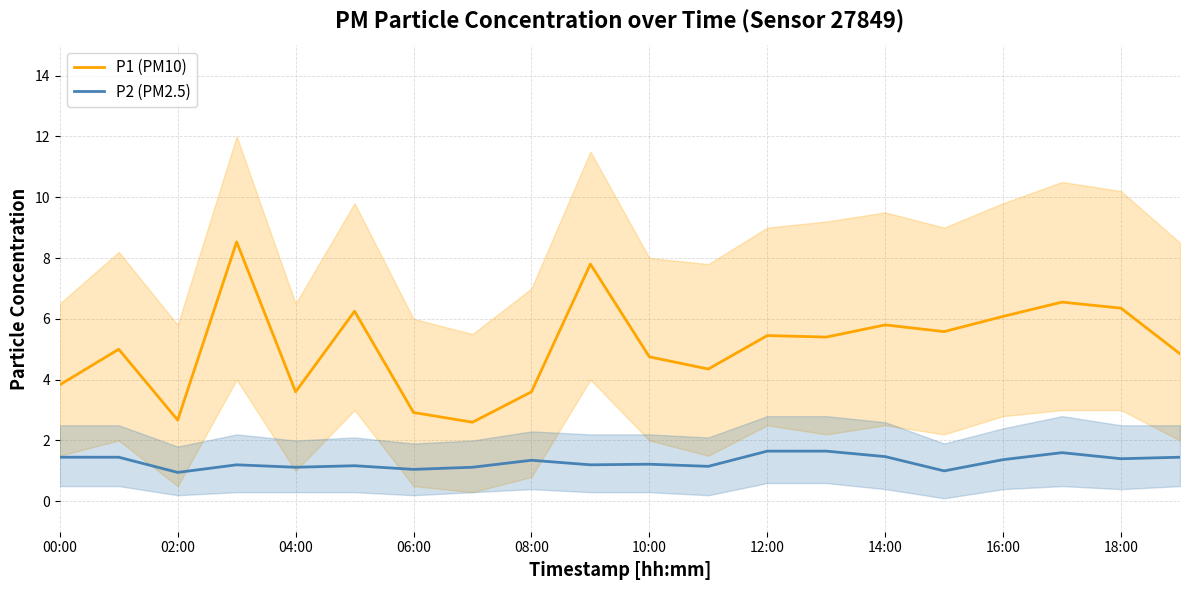

True or false: P1 (PM10) and P2 (PM2.5) intersect in this chart.

False